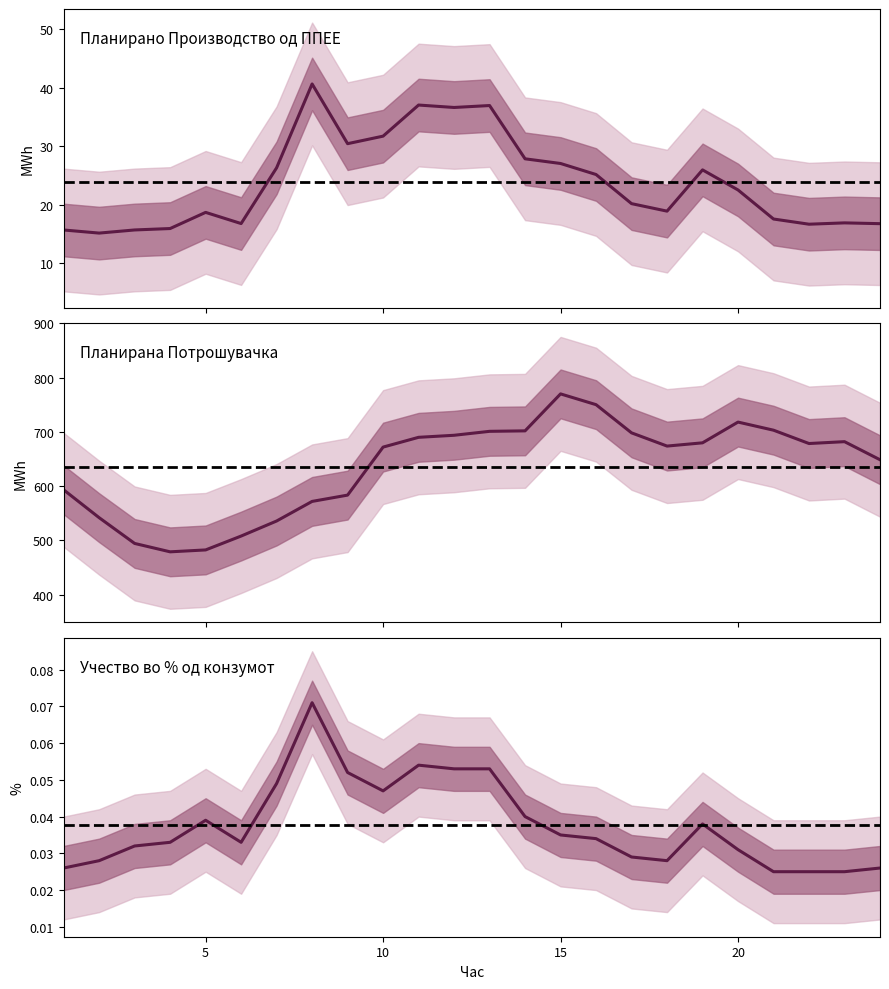

True or false: Планирана Потрошувачка and Учество во % од конзумот cross at least once.

False